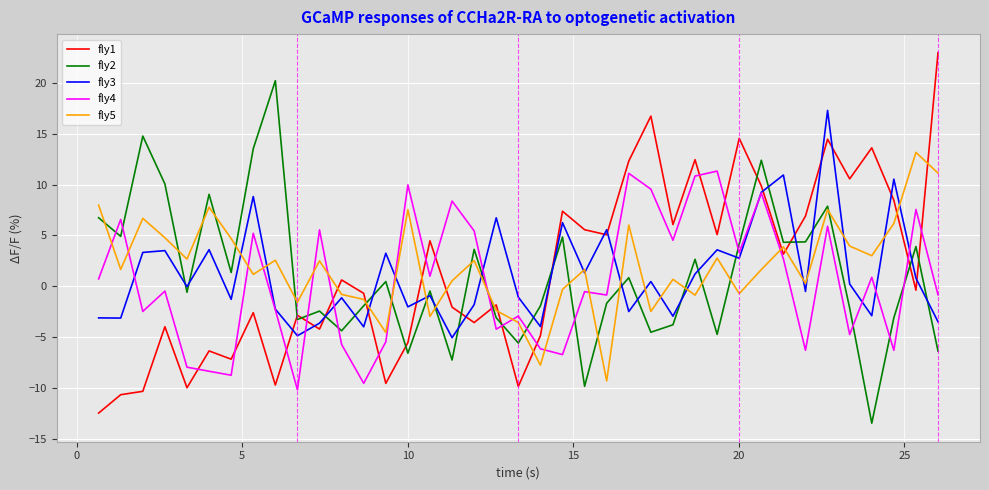

Which series ends up on top after the final intersection of fly1 and fly4?

fly1